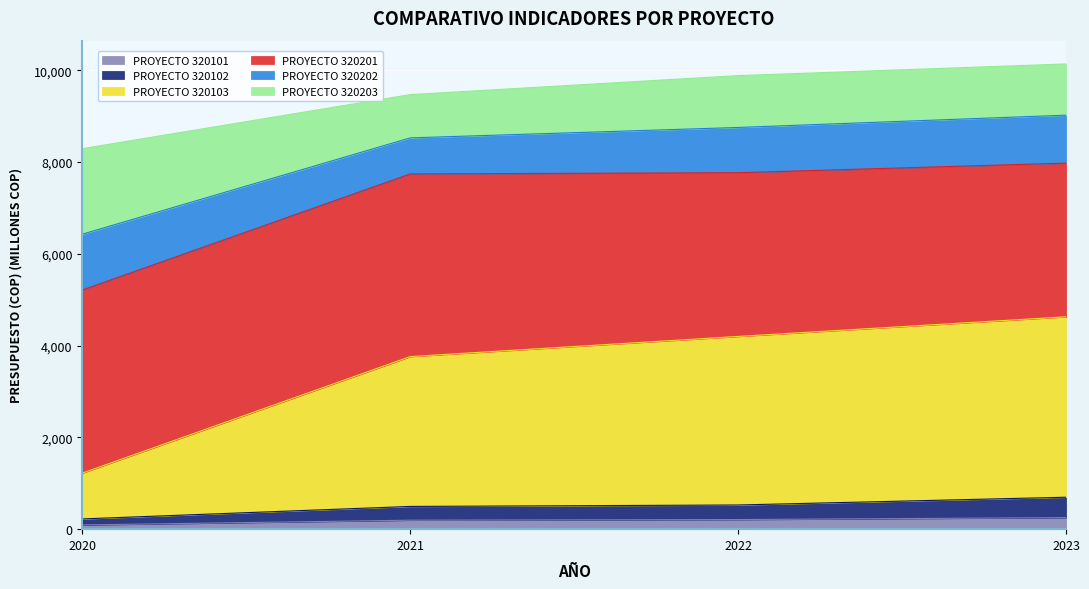

How many lines are shown in the chart?

6